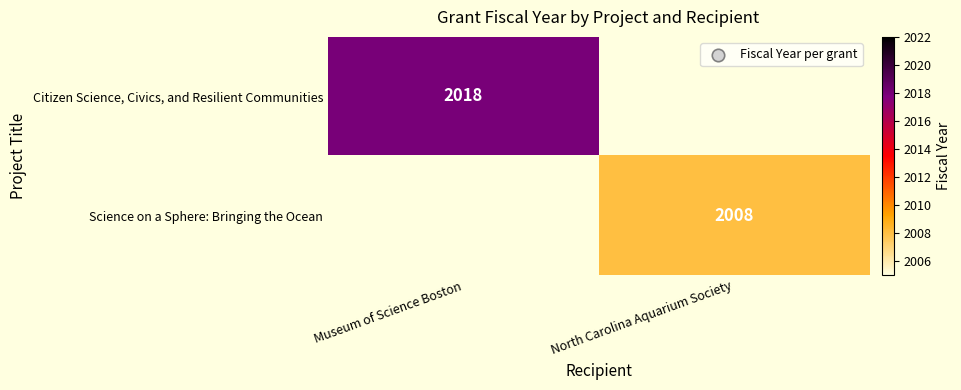

Is it true that Science on a Sphere: Bringing the Ocean equals 907 at North Carolina Aquarium Society?

False